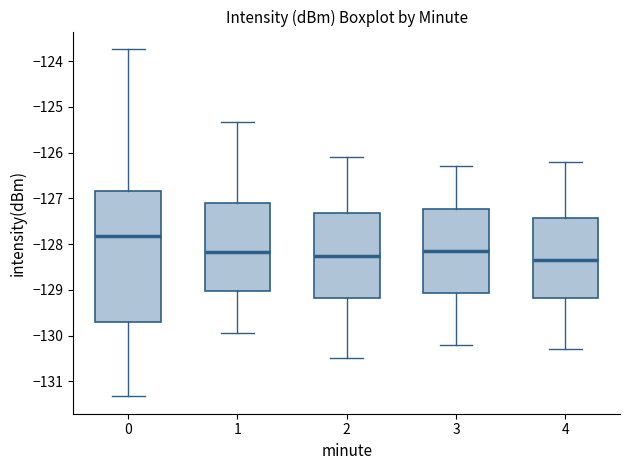

Which box's median line is the highest?

0